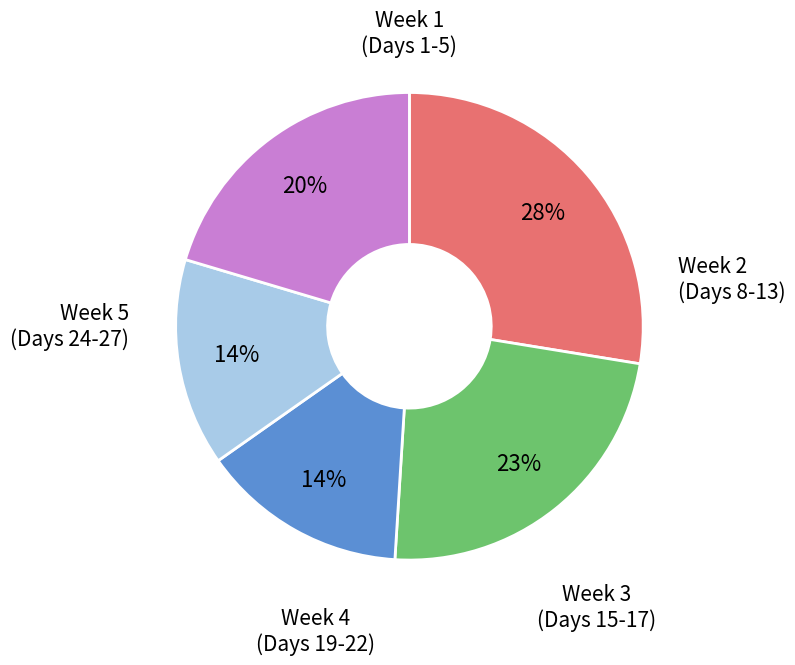

To the nearest percent, what is the average slice percentage?

20%